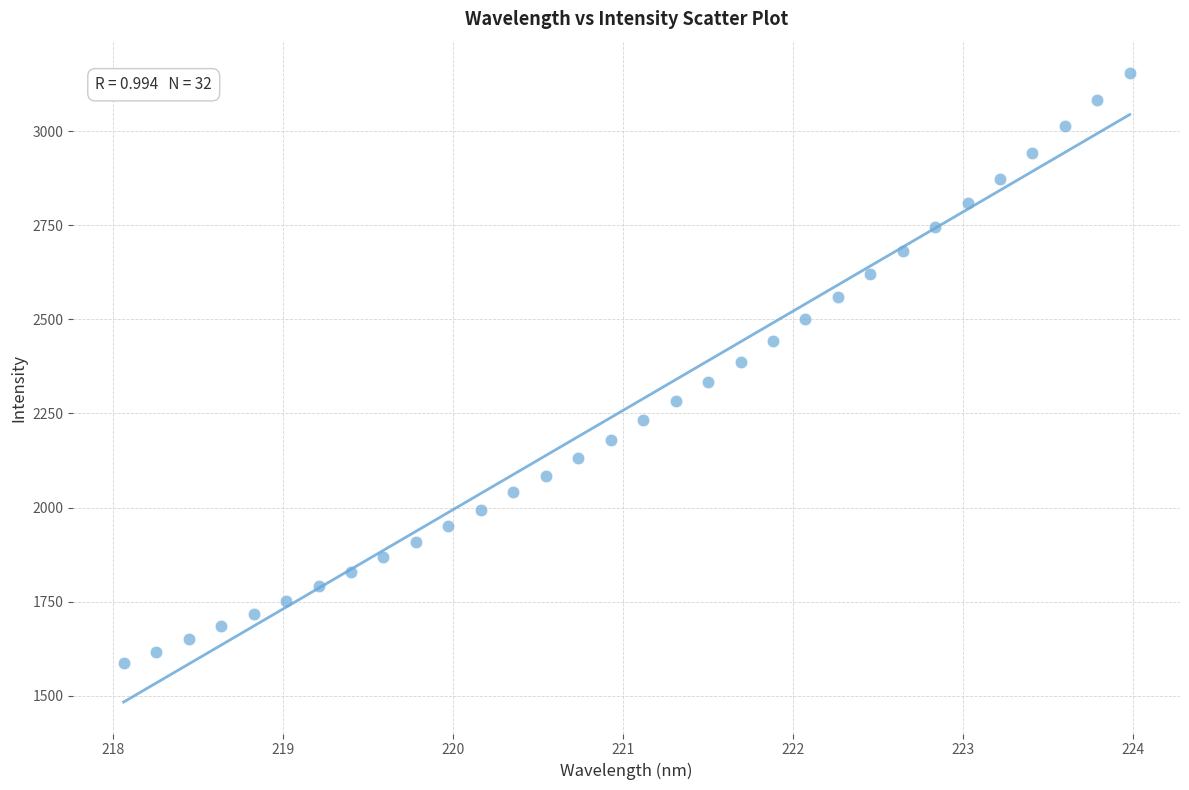

What is the range of Y values (max minus min)?

1568.4